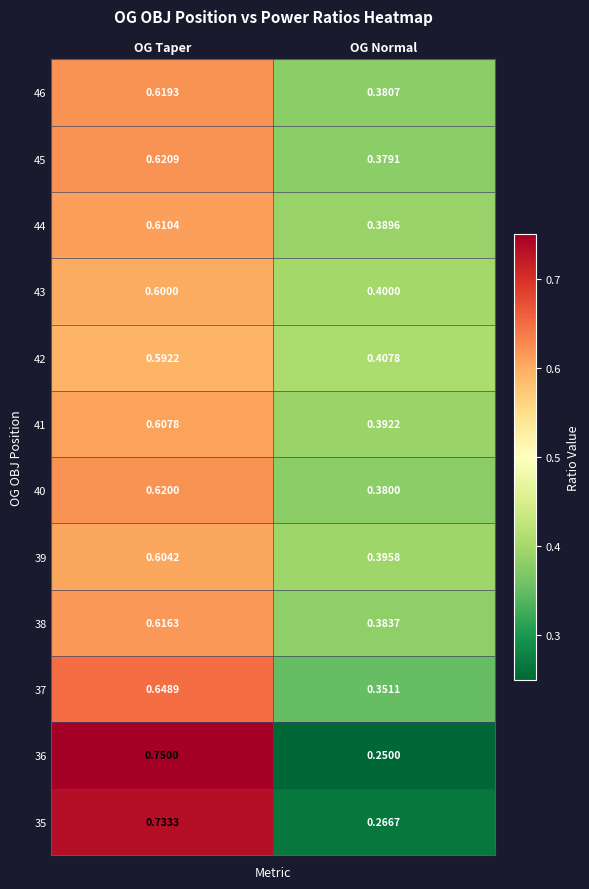

Where is 36 nearest to the value 0?

OG Normal